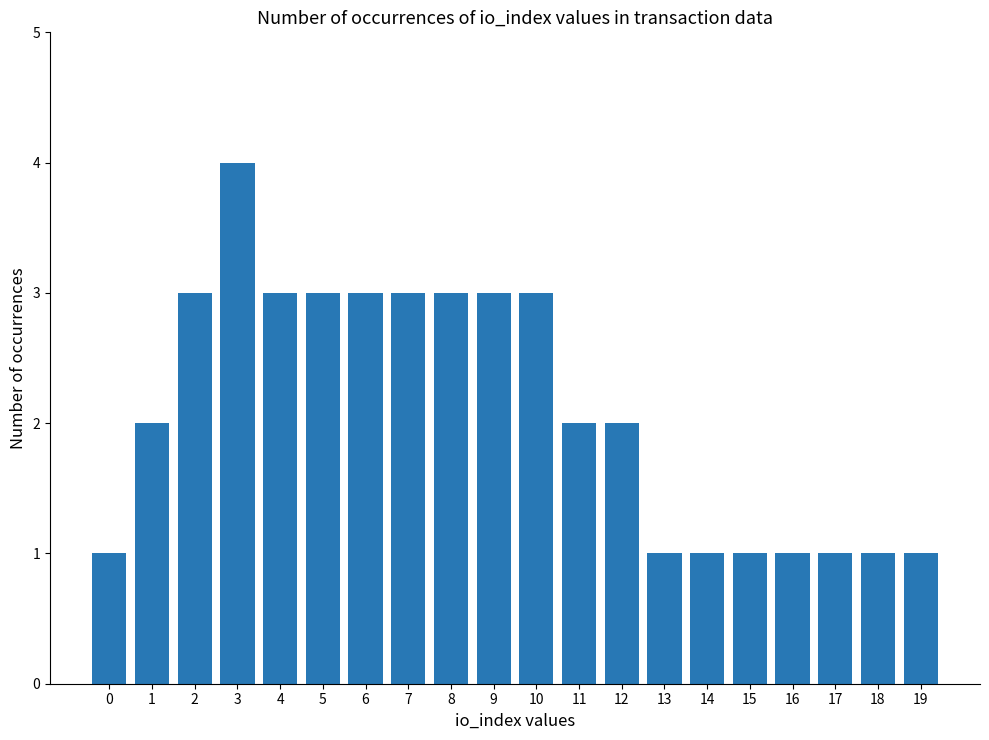

Are the bars horizontal?

No